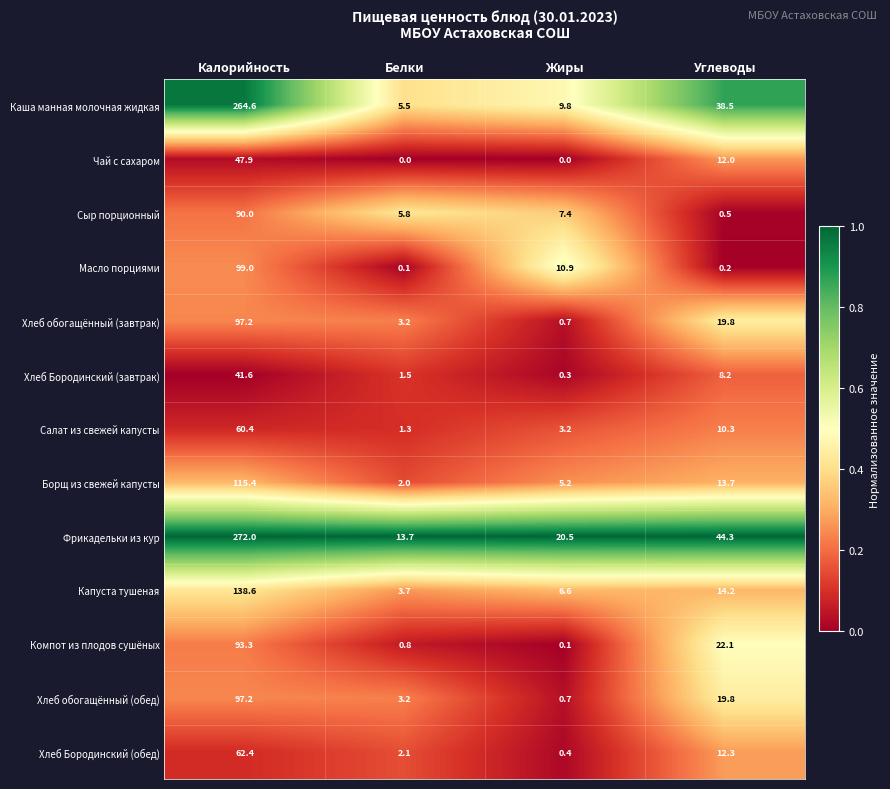

True or false: Хлеб обогащённый (завтрак) has a value of 0.7 at Жиры.

True